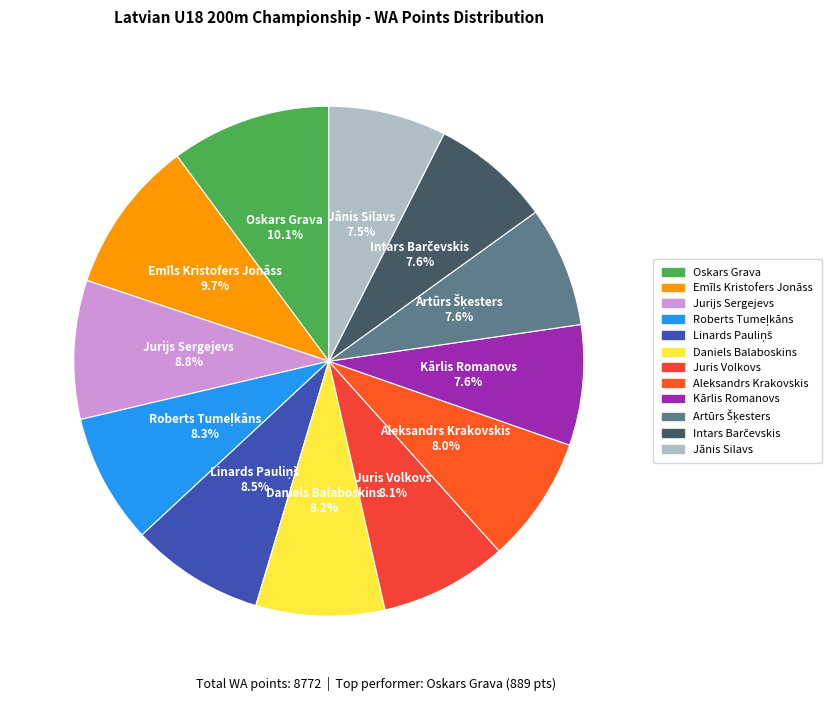

Is there a majority slice in this chart?

No